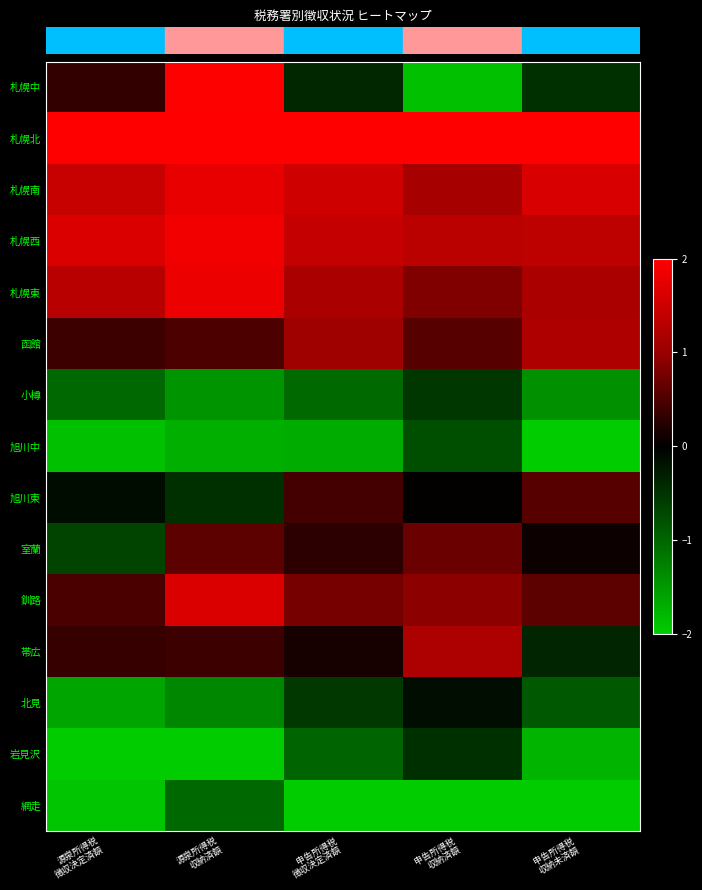

How many categories are shown in the chart?

5